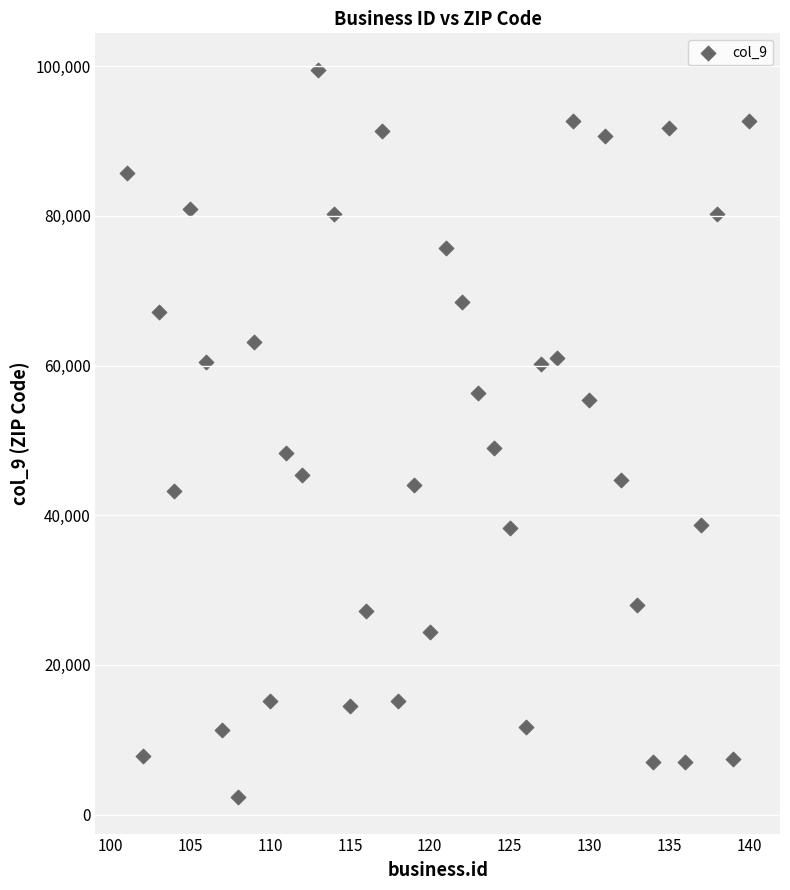

What is the range of Y values (max minus min)?

97186